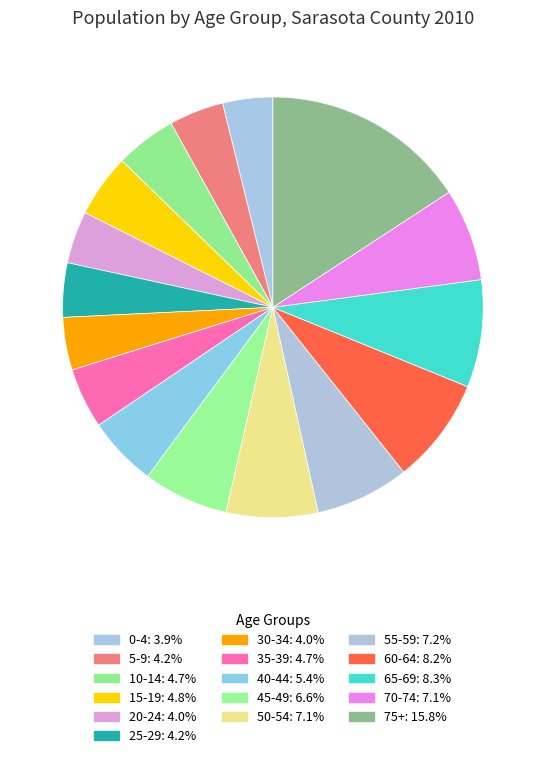

What is the largest slice in the pie chart?

75+